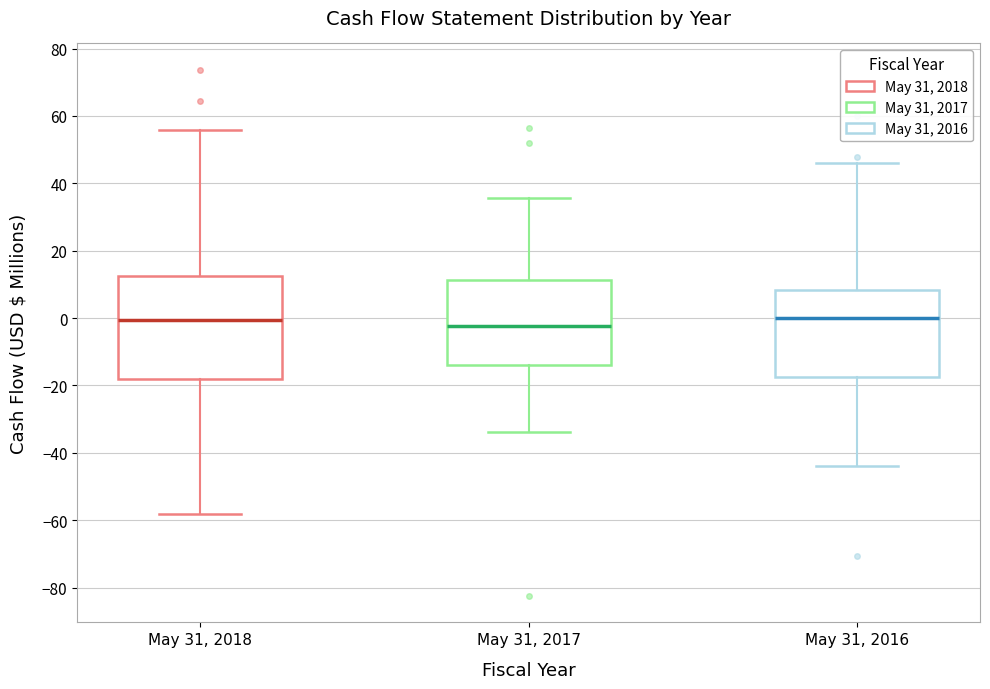

Comparing the boxes themselves (not the whiskers), which one is the tallest?

May 31, 2018